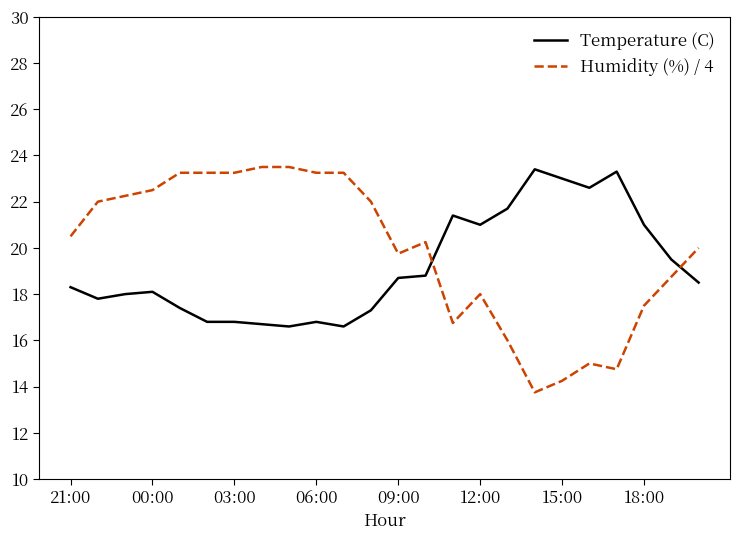

What is the difference between the maximum and minimum values in the Temperature (C) series?

6.8